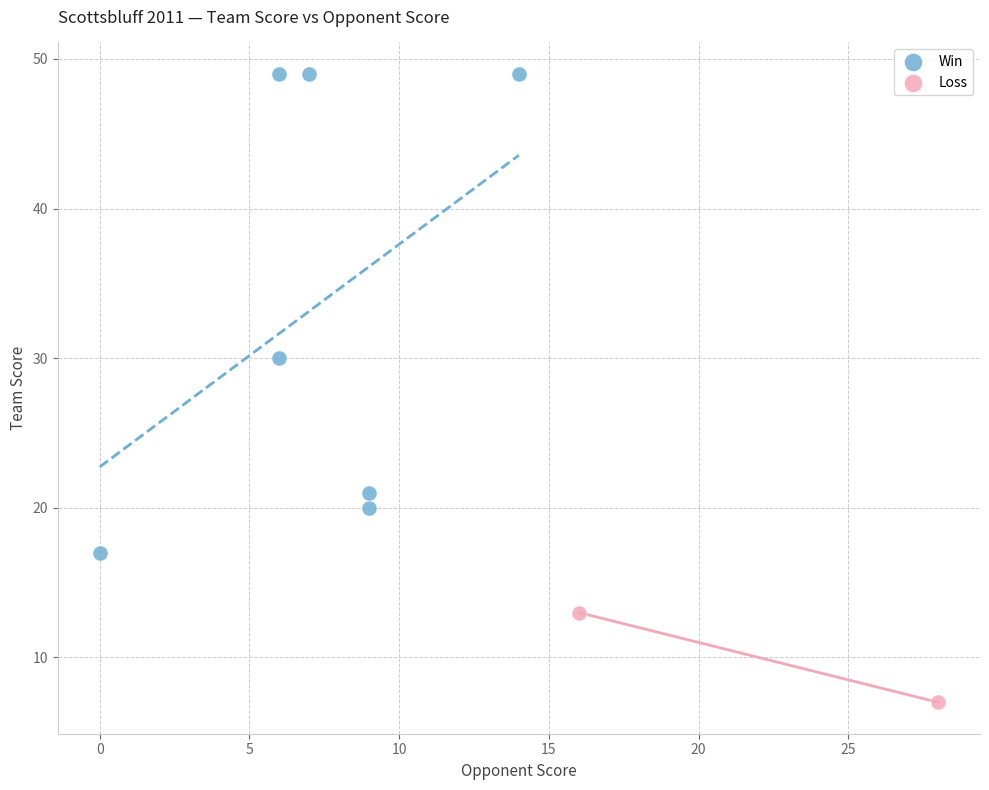

What are all the series names shown in the legend?

Win, Loss